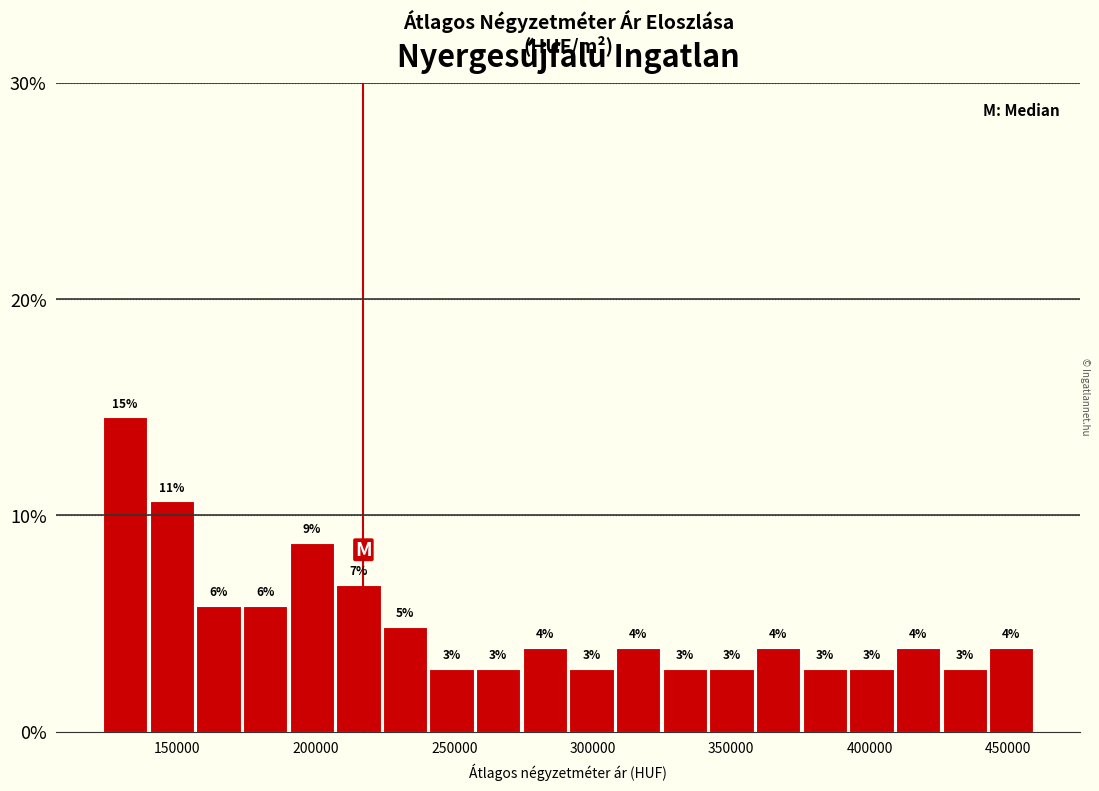

Around what value on the x-axis is the tallest bar? Give the approximate position of its centre, as read against the axis.

130000